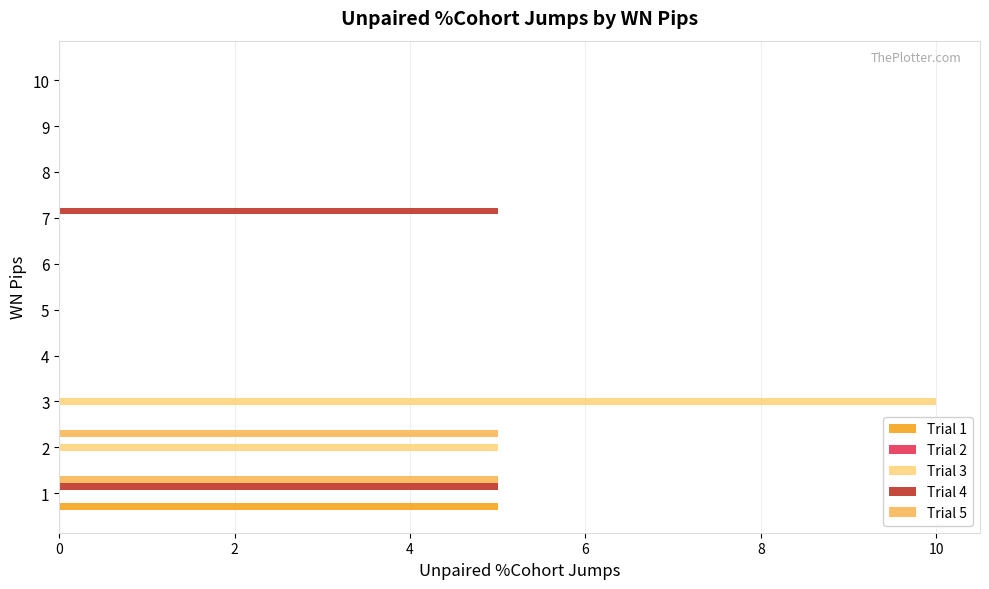

Which series has the largest total across all categories?

Trial 3